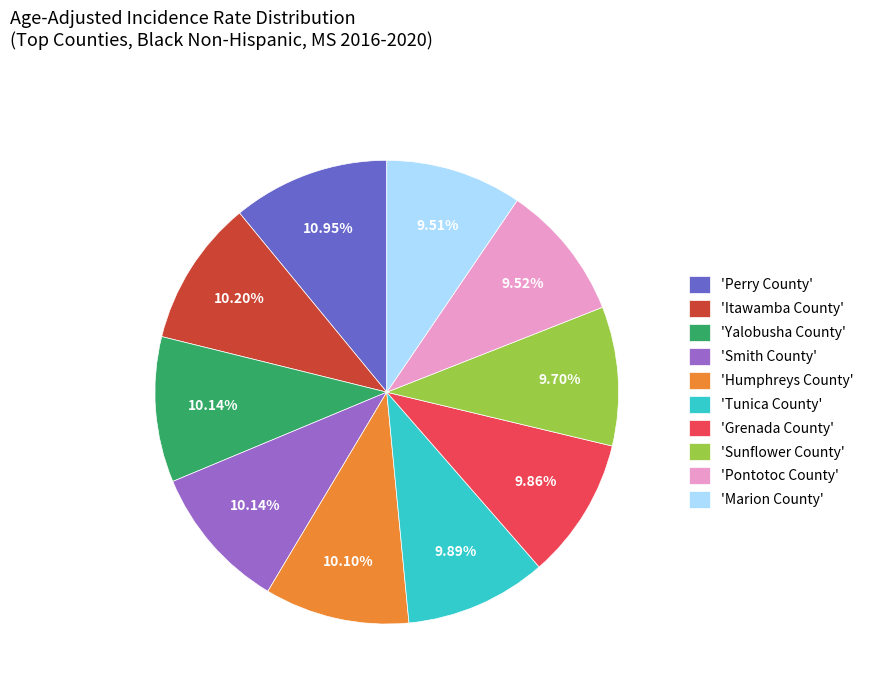

Which category has the biggest portion of the pie?

'Perry County'